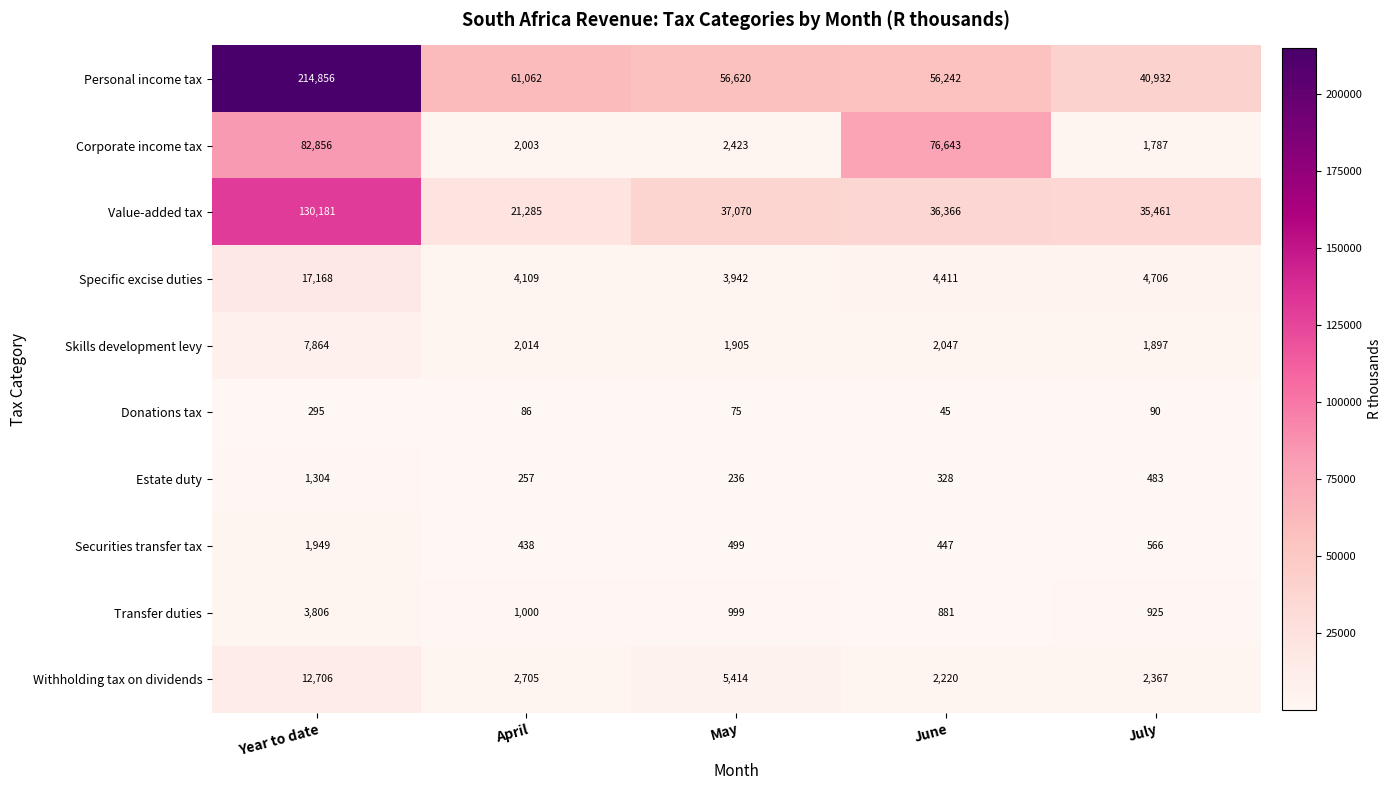

What is the average value of the Donations tax series?

118